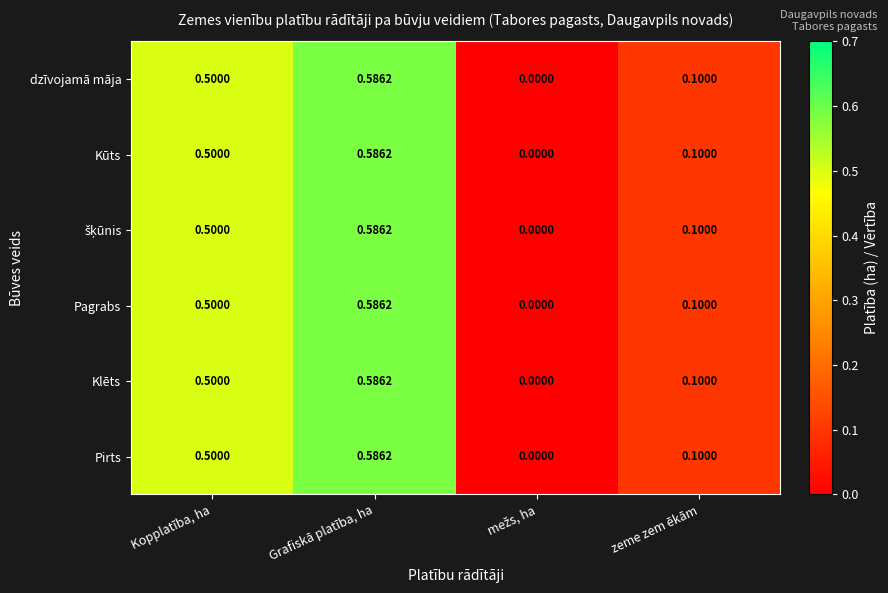

At which label does Klēts reach its peak?

Grafiskā platība, ha